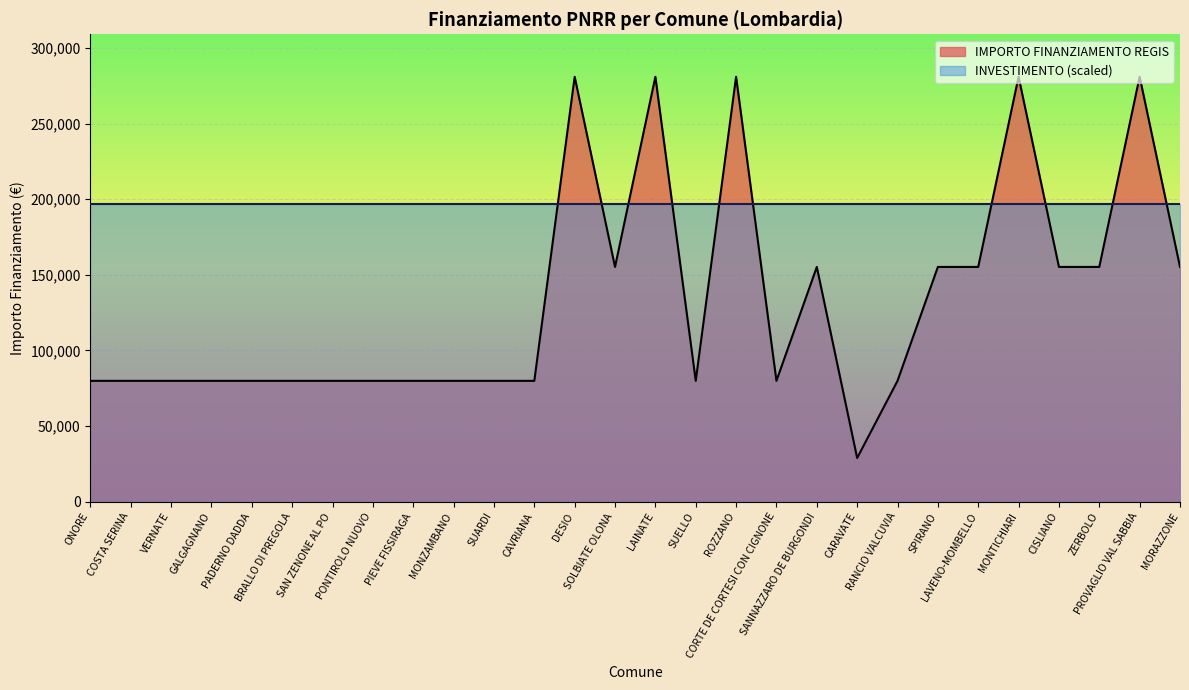

Rank the categories by value from lowest to highest.

CARAVATE, ONORE, COSTA SERINA, VERNATE, GALGAGNANO, PADERNO DADDA, BRALLO DI PREGOLA, SAN ZENONE AL PO, PONTIROLO NUOVO, PIEVE FISSIRAGA, MONZAMBANO, SUARDI, CAVRIANA, SUELLO, CORTE DE CORTESI CON CIGNONE, RANCIO VALCUVIA, SOLBIATE OLONA, SANNAZZARO DE BURGONDI, SPIRANO, LAVENO-MOMBELLO, CISLIANO, ZERBOLO, MORAZZONE, DESIO, LAINATE, ROZZANO, MONTICHIARI, PROVAGLIO VAL SABBIA